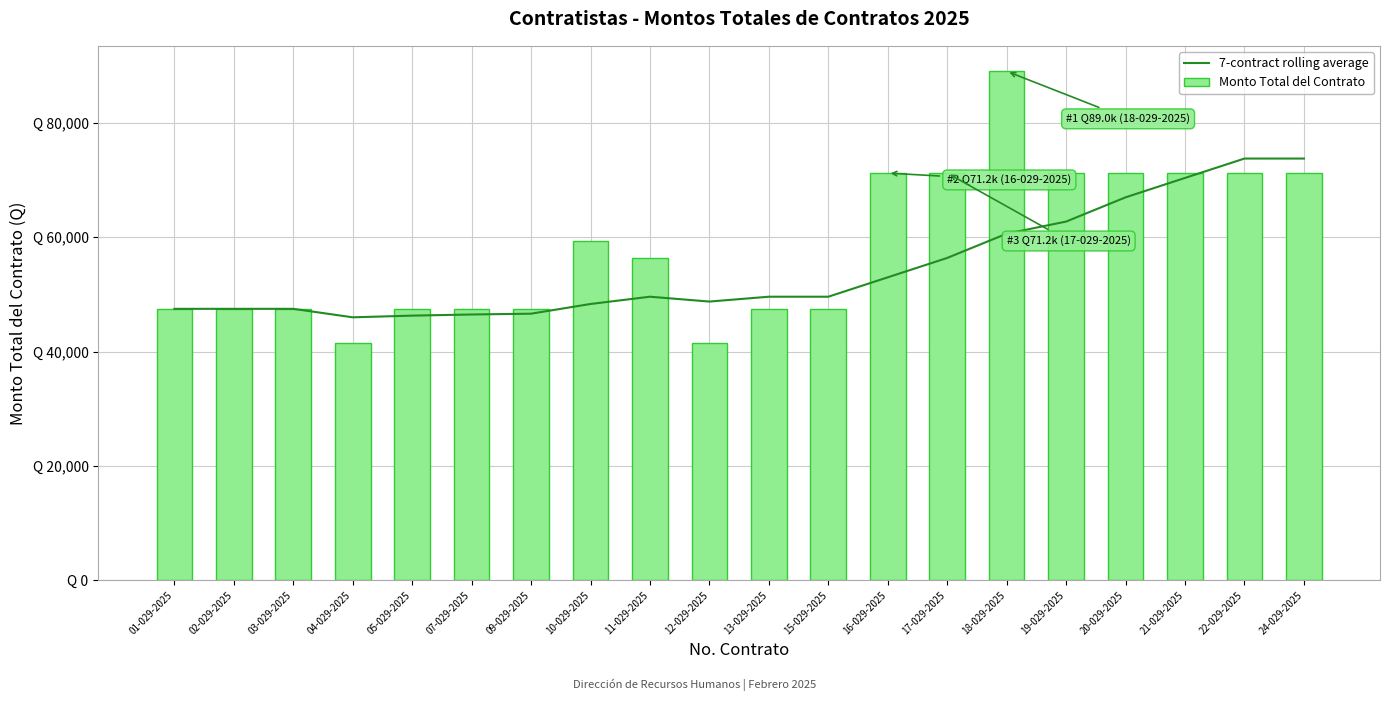

Rank the categories by 7-contract rolling average value from highest to lowest.

22-029-2025, 24-029-2025, 21-029-2025, 20-029-2025, 19-029-2025, 18-029-2025, 17-029-2025, 16-029-2025, 13-029-2025, 15-029-2025, 11-029-2025, 12-029-2025, 10-029-2025, 01-029-2025, 02-029-2025, 03-029-2025, 09-029-2025, 07-029-2025, 05-029-2025, 04-029-2025